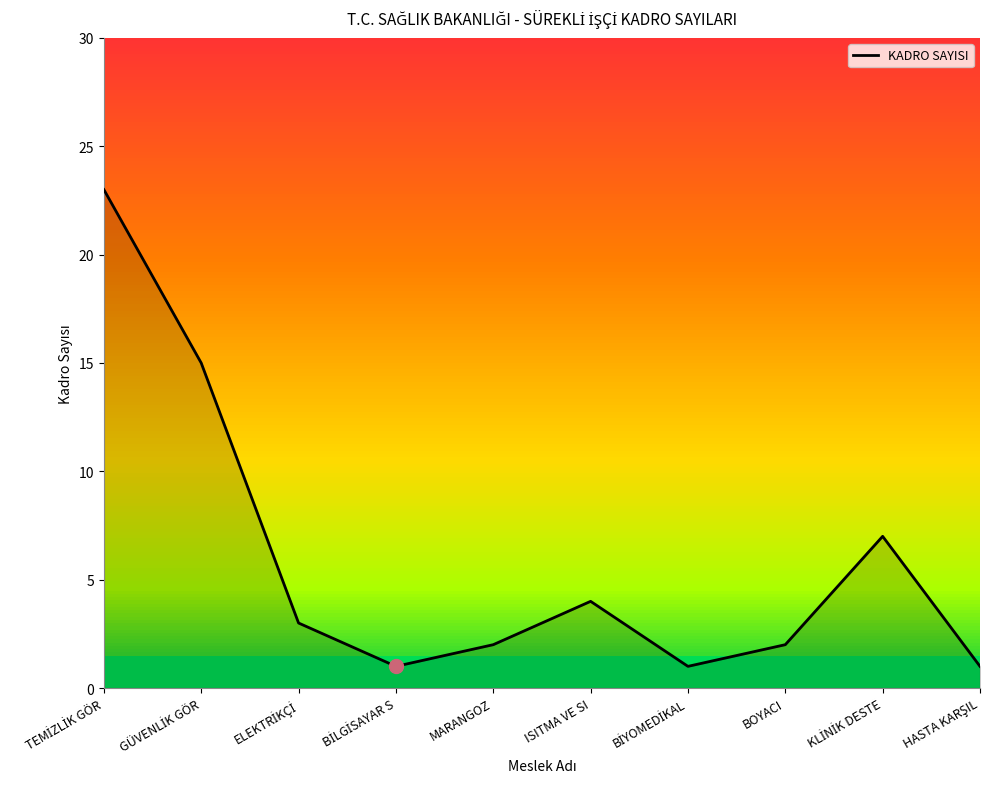

True or false: the data shows 2 at HASTA KARŞIL.

False